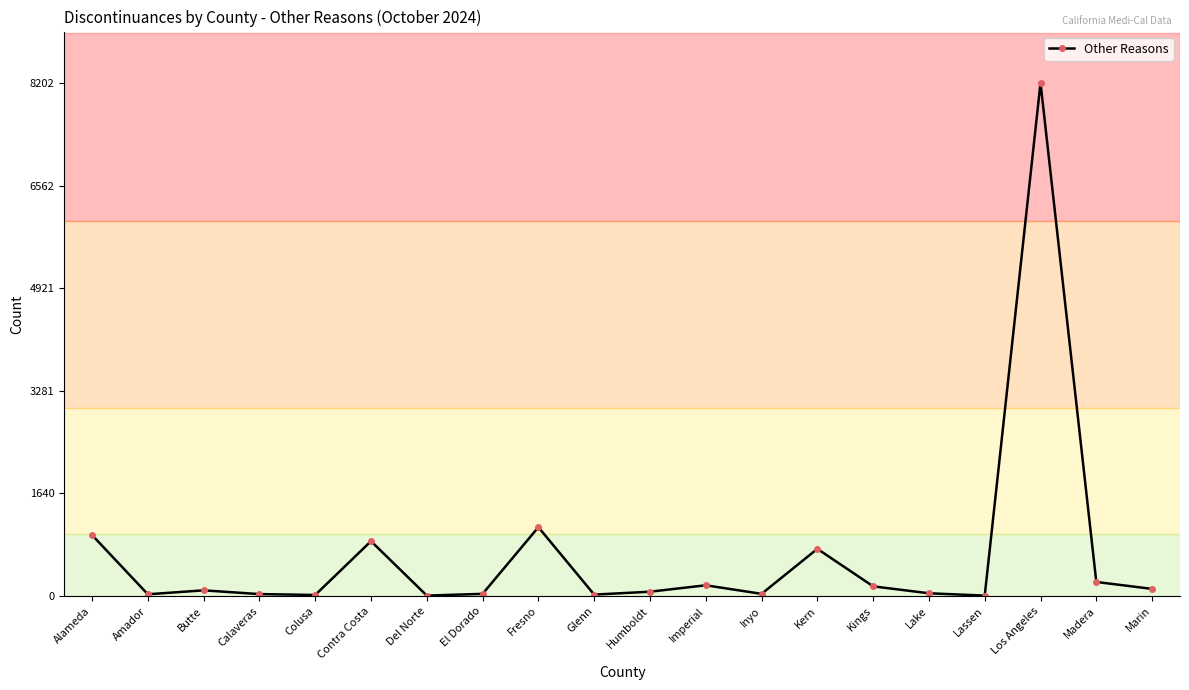

What is the label of the 6th point from the left?

Contra Costa